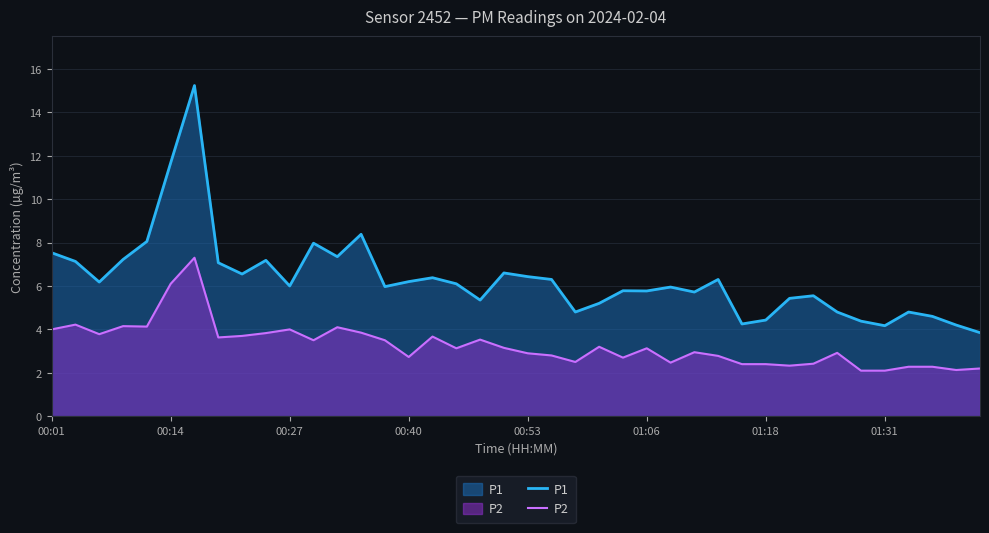

What is the maximum value shown in the chart?

15.2